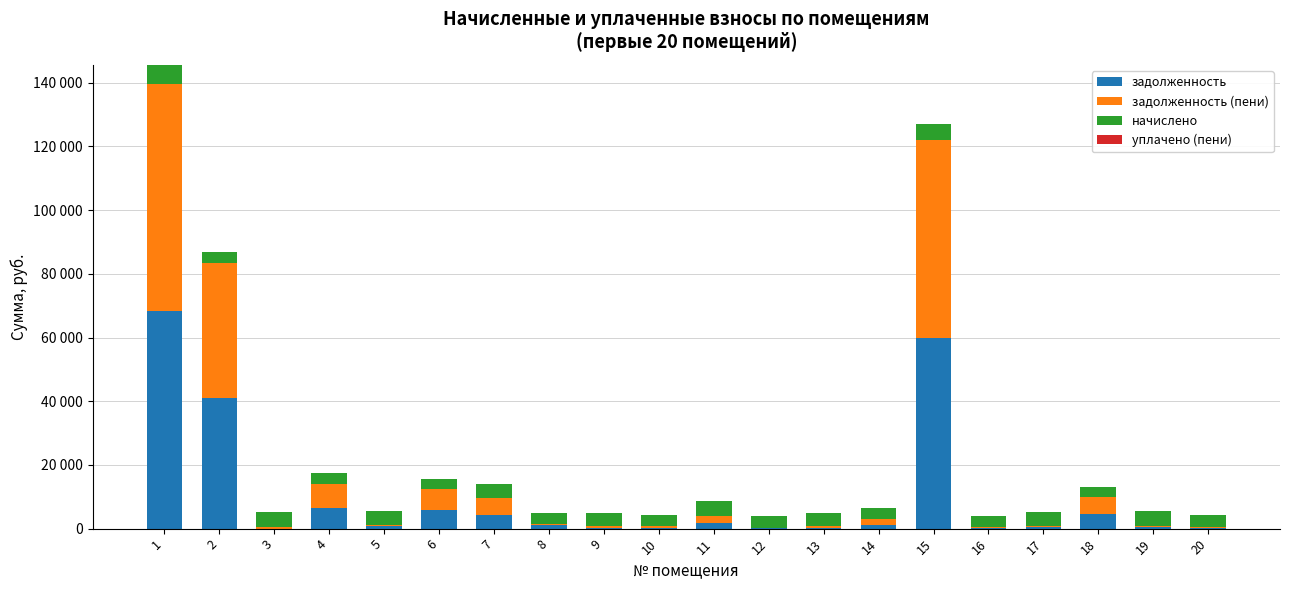

Are the bars grouped side by side (vs. stacked)?

No